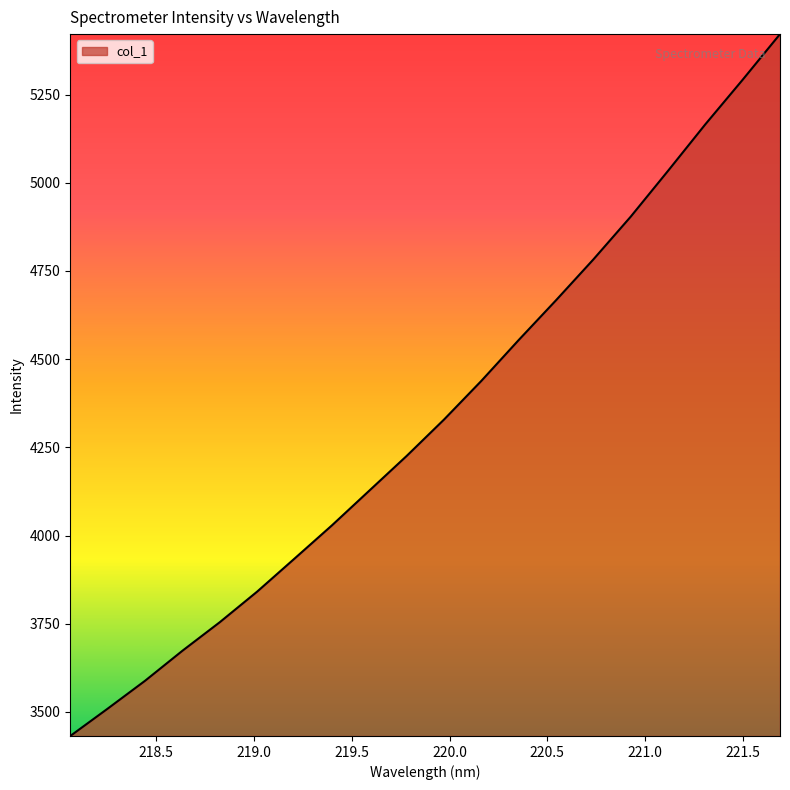

What is the minimum value shown in the chart?

3431.8